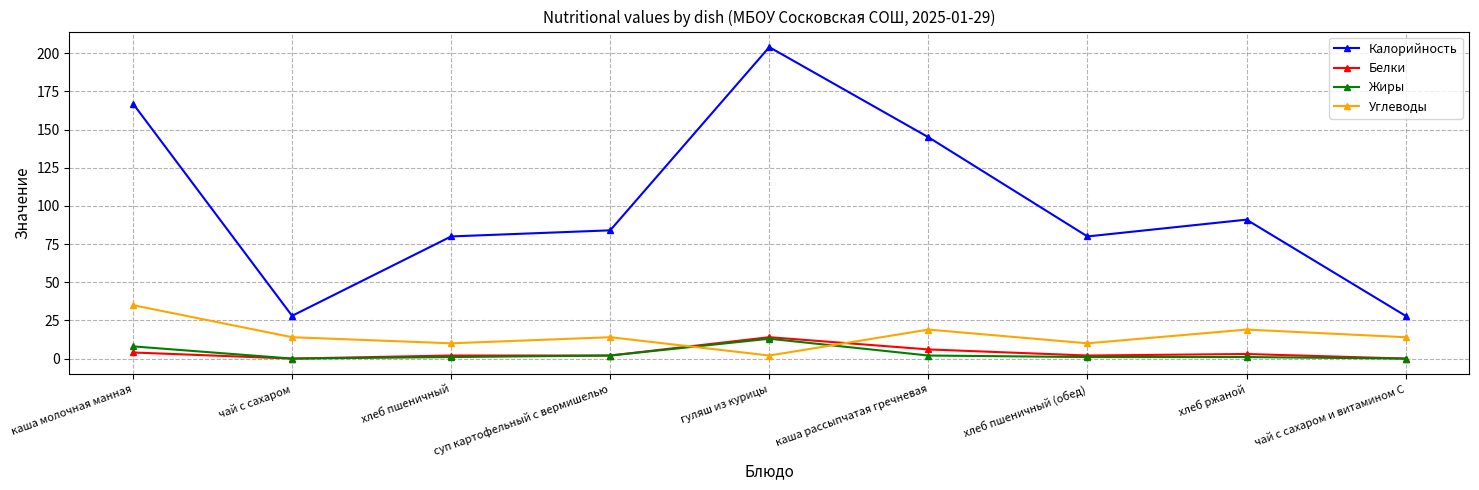

Is it true that Углеводы equals 14 at чай с сахаром?

True